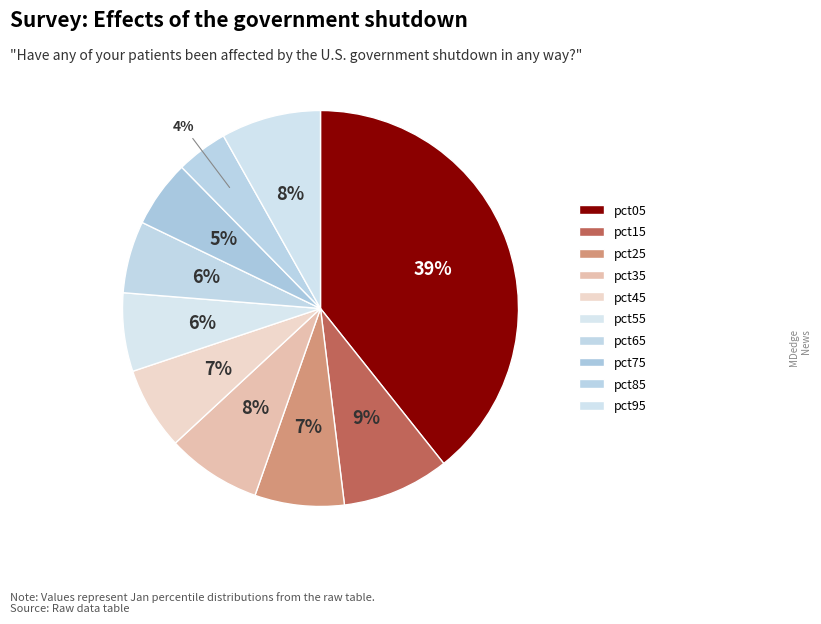

How many slices are in this pie chart?

10